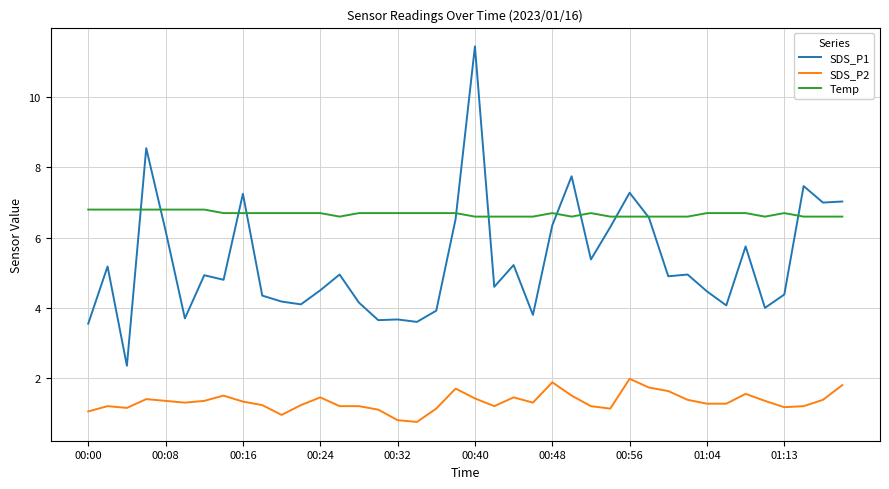

Which series has the widest spread of values?

SDS_P1